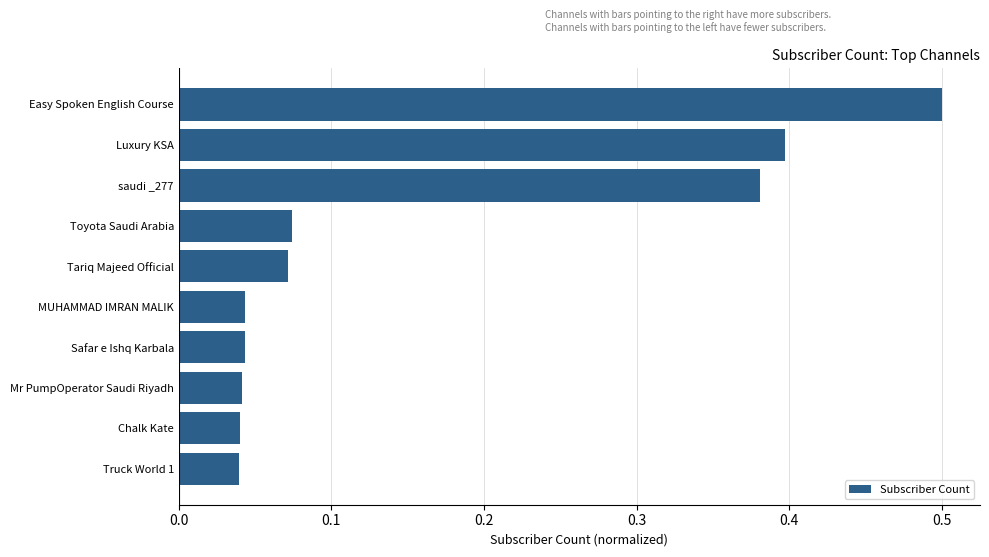

How many data points does each series have?

10